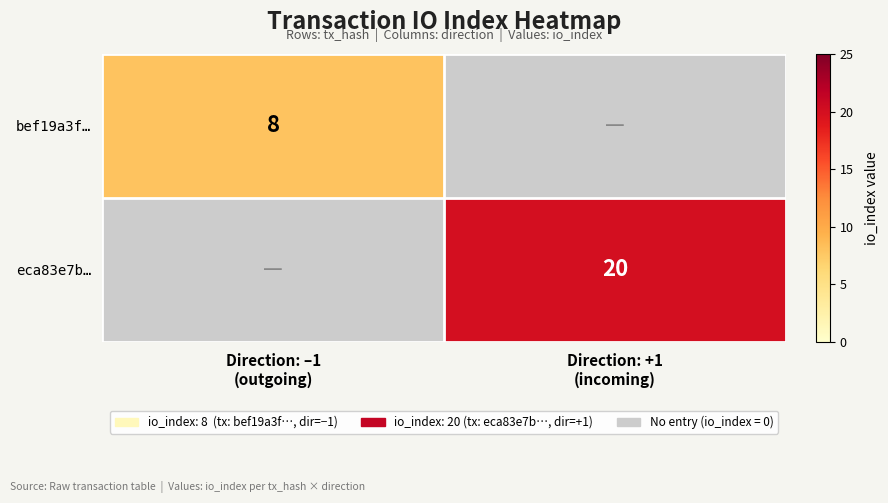

List the series in order of their peak value, highest first.

bef19a3f…, eca83e7b…